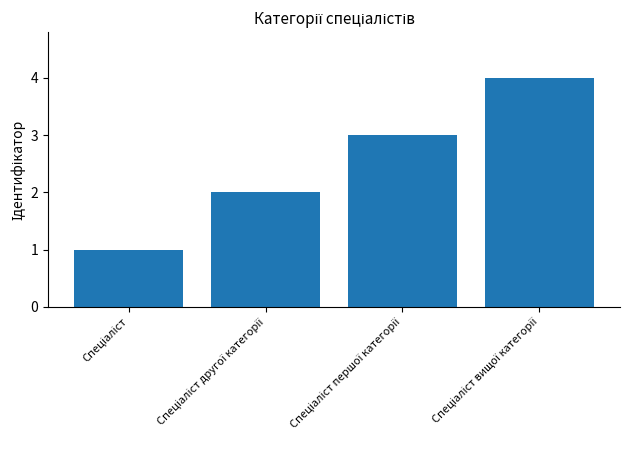

What is the maximum value shown in the chart?

4